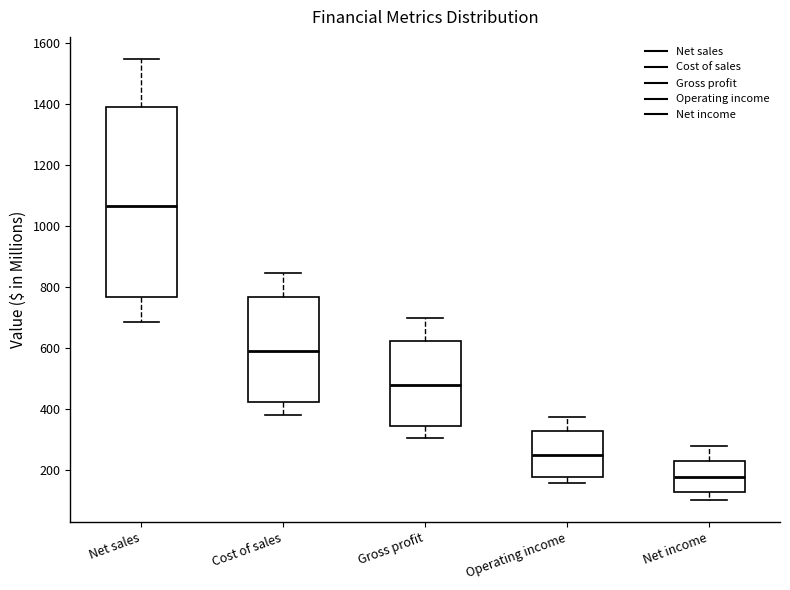

Reading left to right, transcribe this box plot: for each box, give where its median line is, the range the box spans, and where its two whiskers end, as read against the y-axis. The values are not printed on the chart, so give them approximately, as read against the axis.

Net sales: median 1060, box 760 to 1400, whiskers 680 to 1540
Cost of sales: median 580, box 420 to 760, whiskers 380 to 840
Gross profit: median 480, box 340 to 620, whiskers 300 to 700
Operating income: median 260, box 180 to 320, whiskers 160 to 380
Net income: median 180, box 120 to 240, whiskers 100 to 280